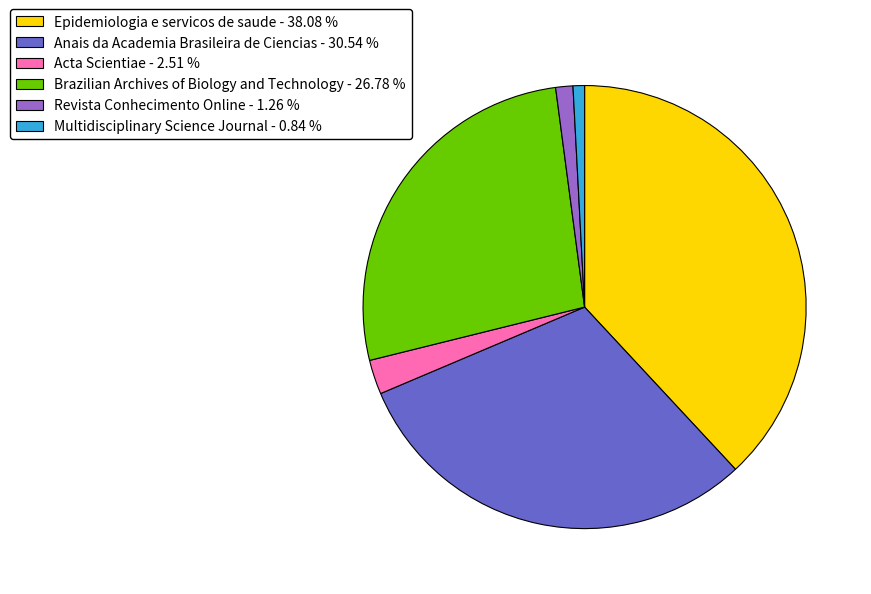

Does Epidemiologia e servicos de saude - 38.08 % represent more than half of the total?

No